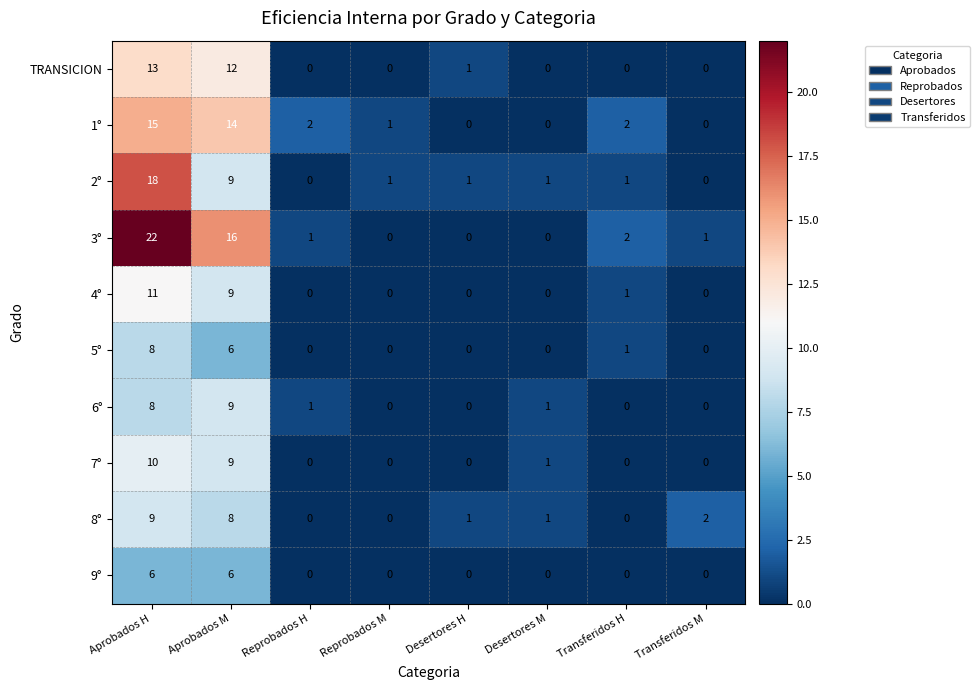

What is the greatest value displayed?

22